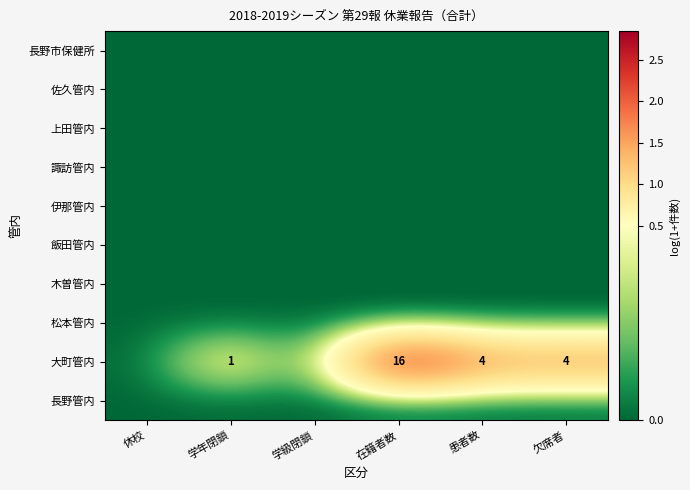

How many data points does each series have?

6